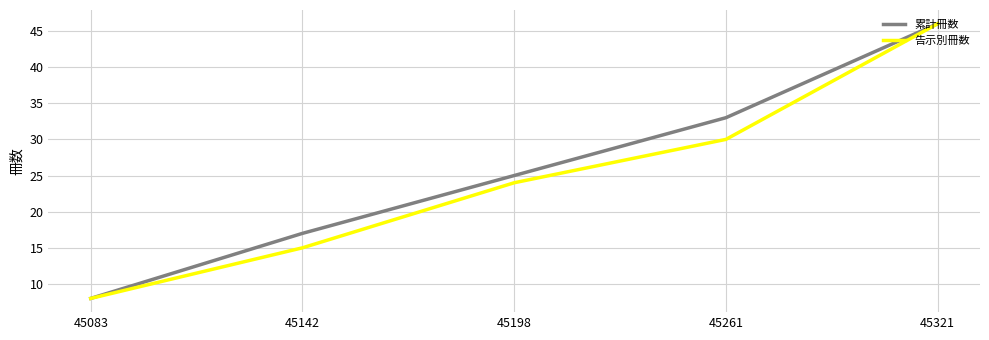

What are all the series names shown in the legend?

累計冊数, 告示別冊数